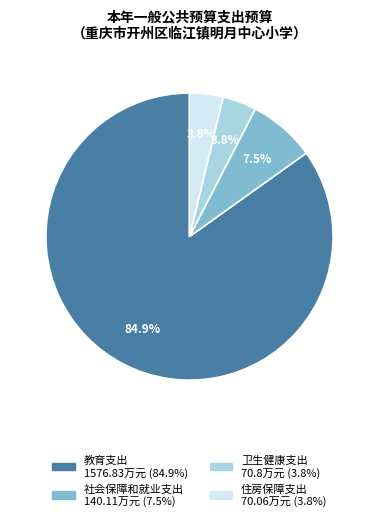

What is the largest slice in the pie chart?

教育支出